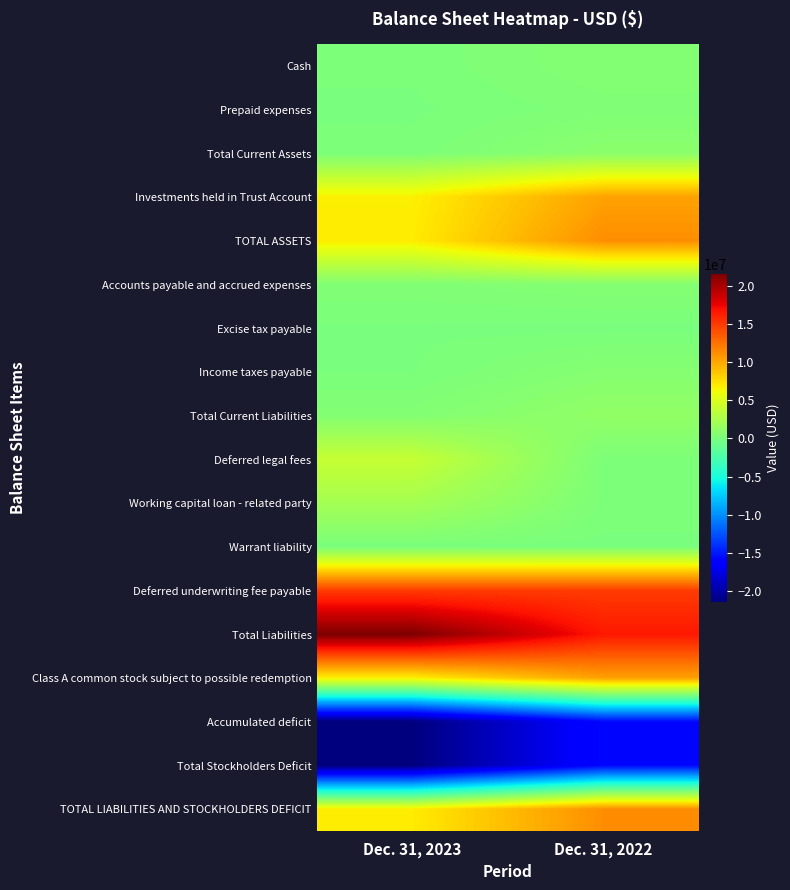

What is the difference between the highest and lowest values at Dec. 31, 2023?

43127925